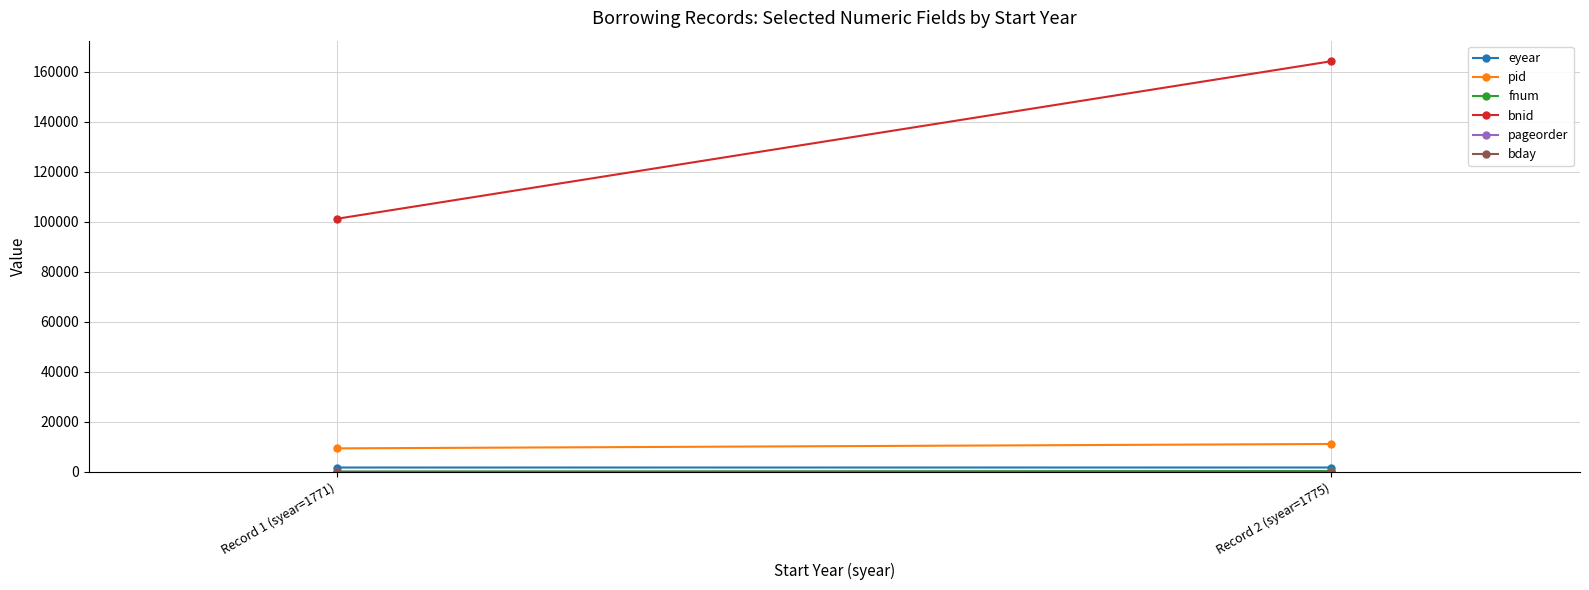

Count the number of categories in the chart.

2